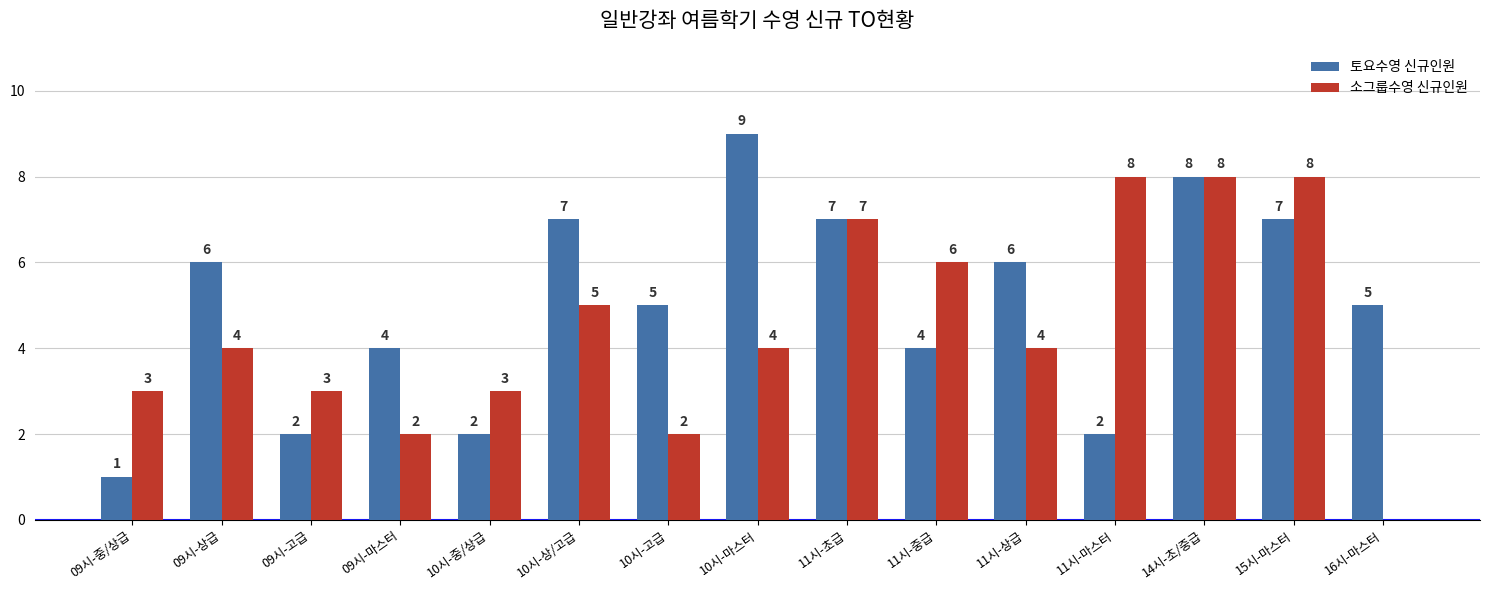

At which label does 토요수영 신규인원 first exceed 5?

09시-상급